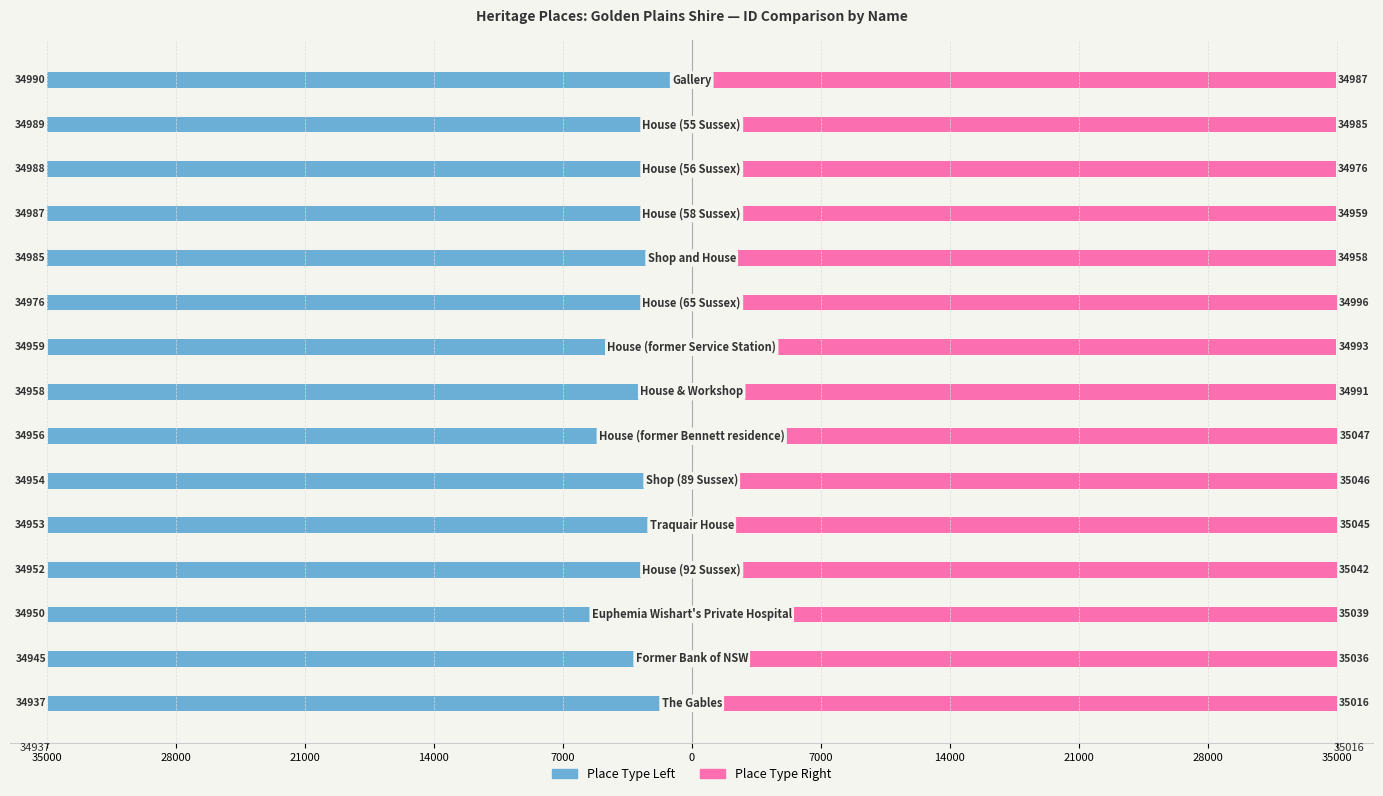

What is the minimum value for Place Type Right?

34958